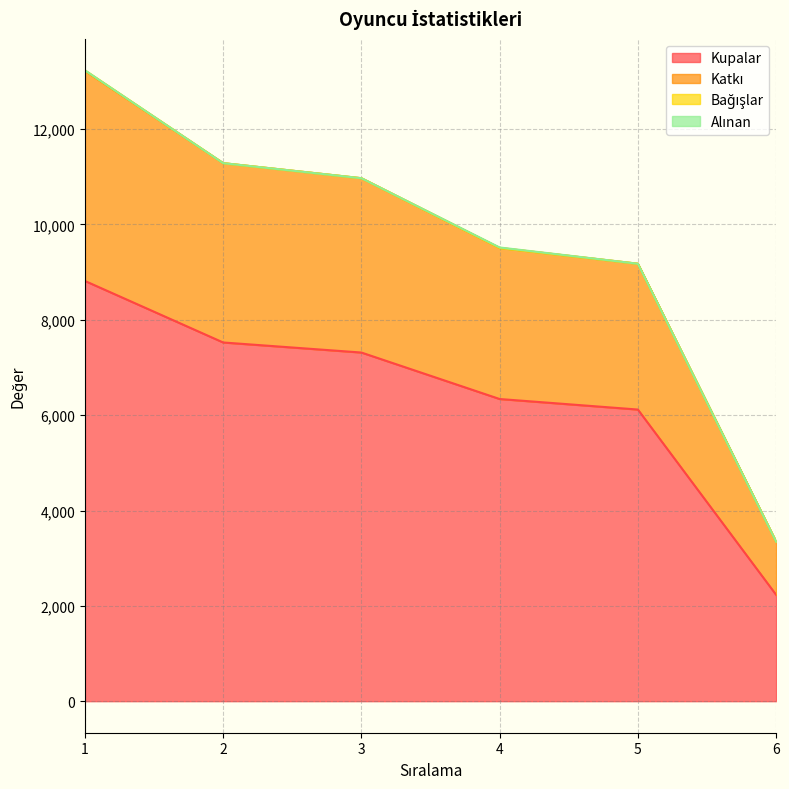

How many categories are shown in the chart?

6